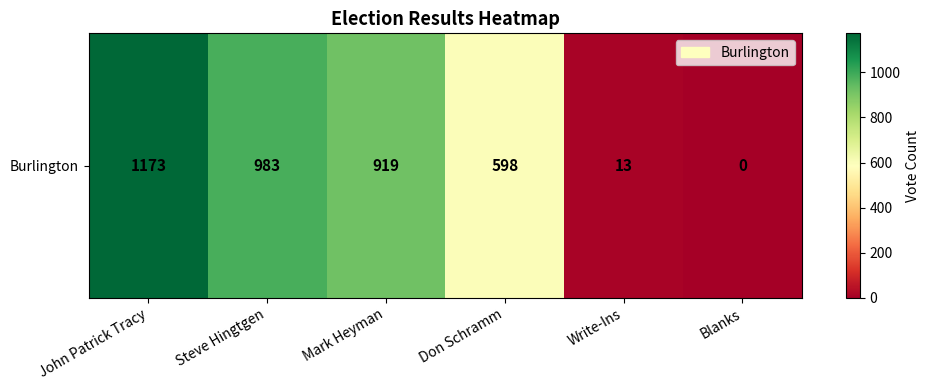

What value does the data have at Steve Hingtgen, to the nearest 50?

1000